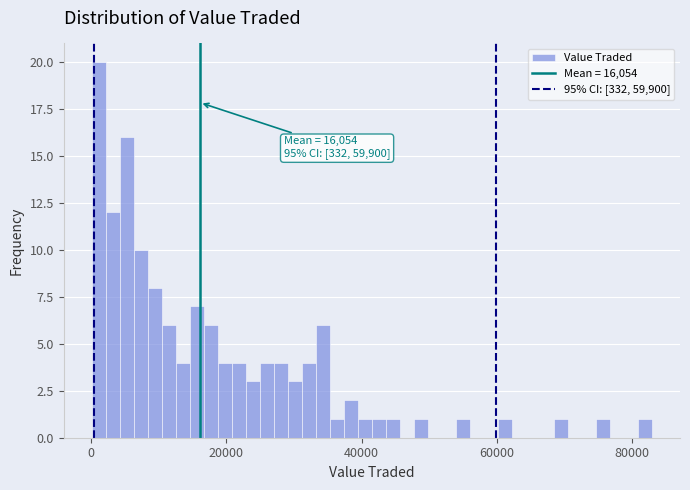

Read against the x-axis, roughly where is the centre of the tallest bar?

2000